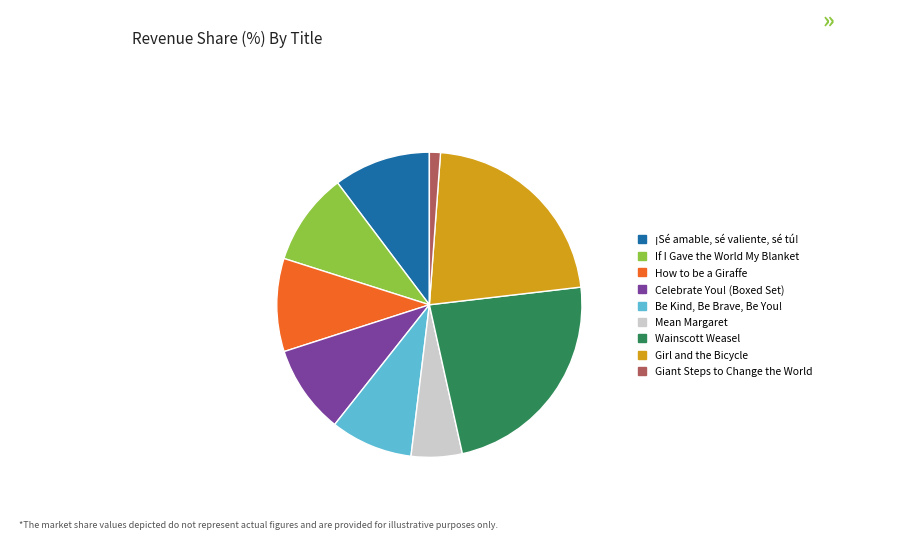

The If I Gave the World My Blanket slice represents 16% of the pie. True or false?

False